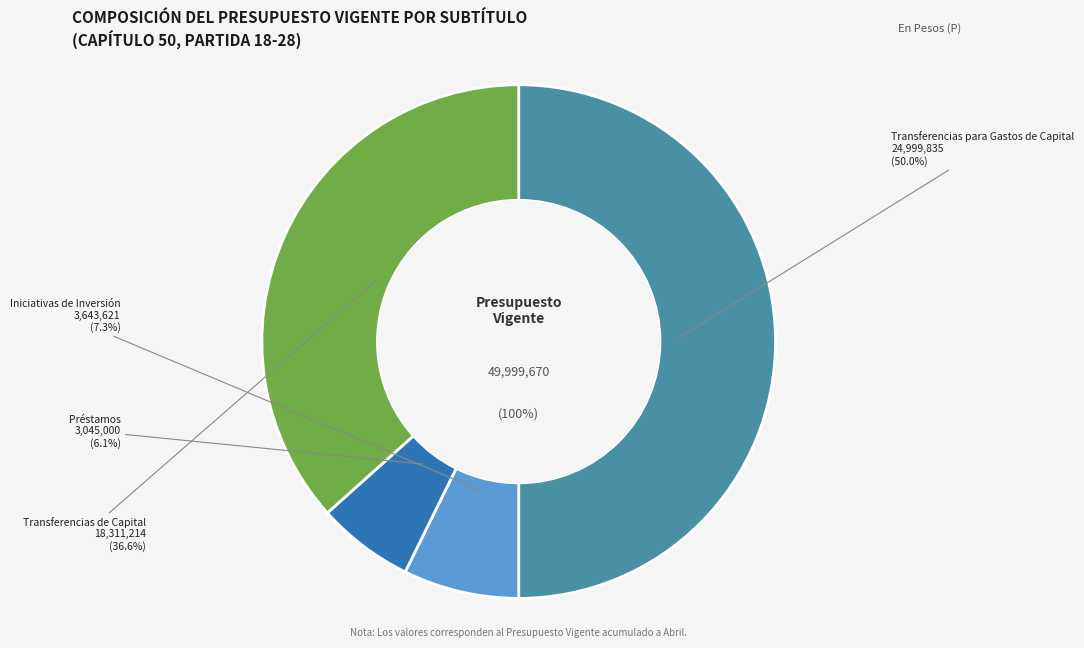

Which category has the biggest portion of the pie?

Transferencias para Gastos de Capital